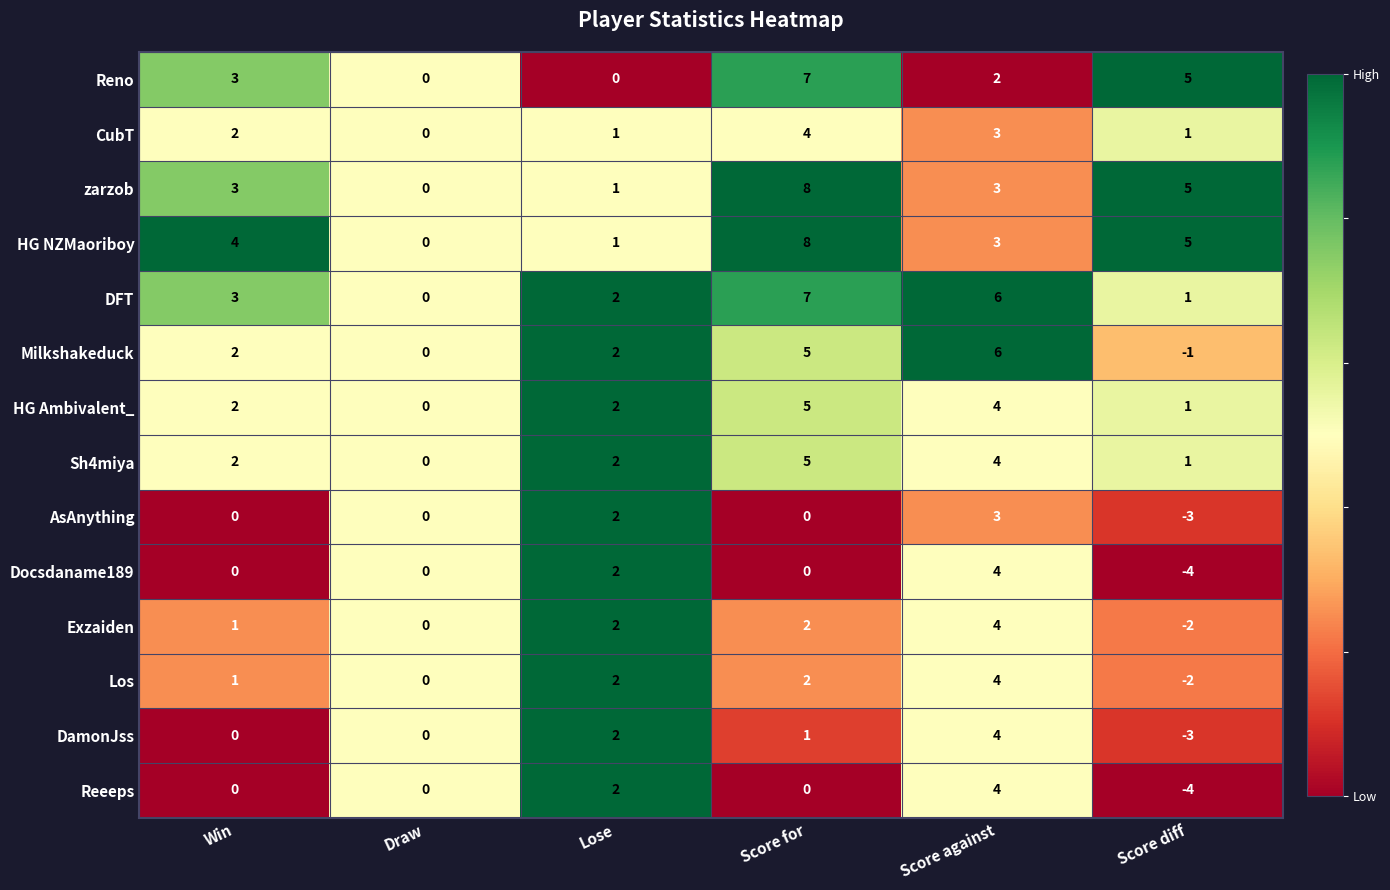

What is the difference between the highest and lowest values at Win?

4